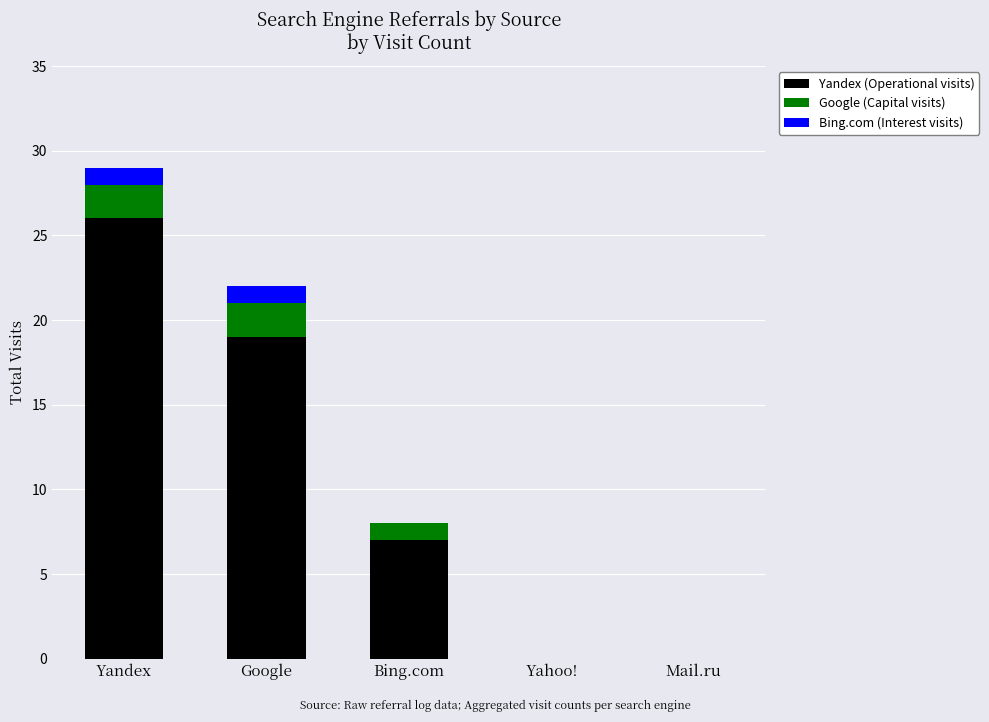

Reading left to right, list the values for the Yandex (Operational visits) series.

Yandex=26	Google=19	Bing.com=7	Yahoo!=0	Mail.ru=0